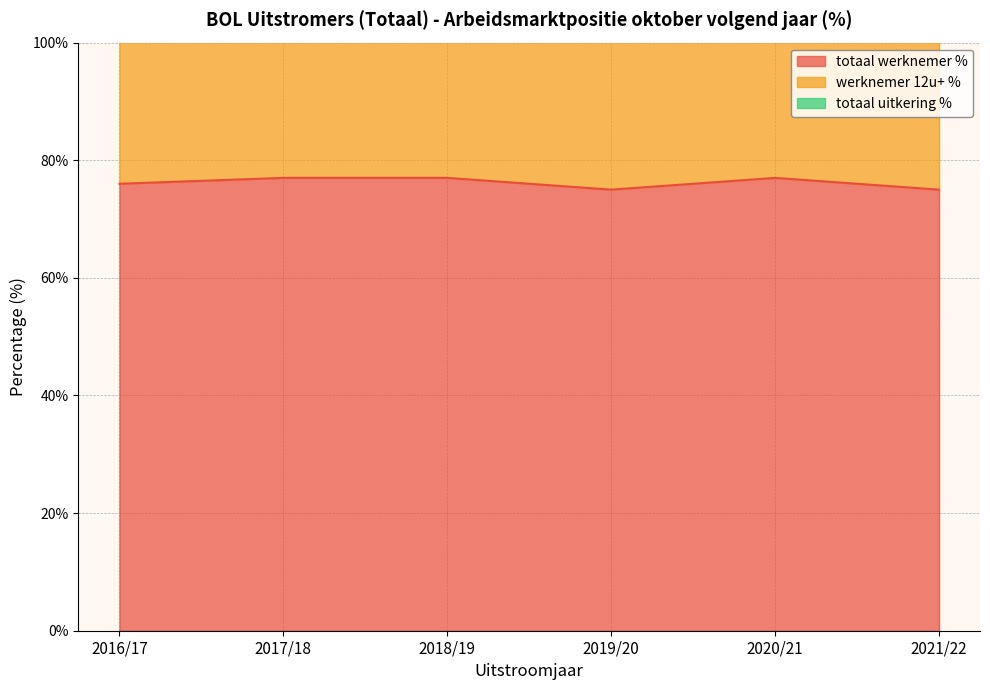

What is the difference between the werknemer 12u+ % values at 2016/17 and 2019/20?

1